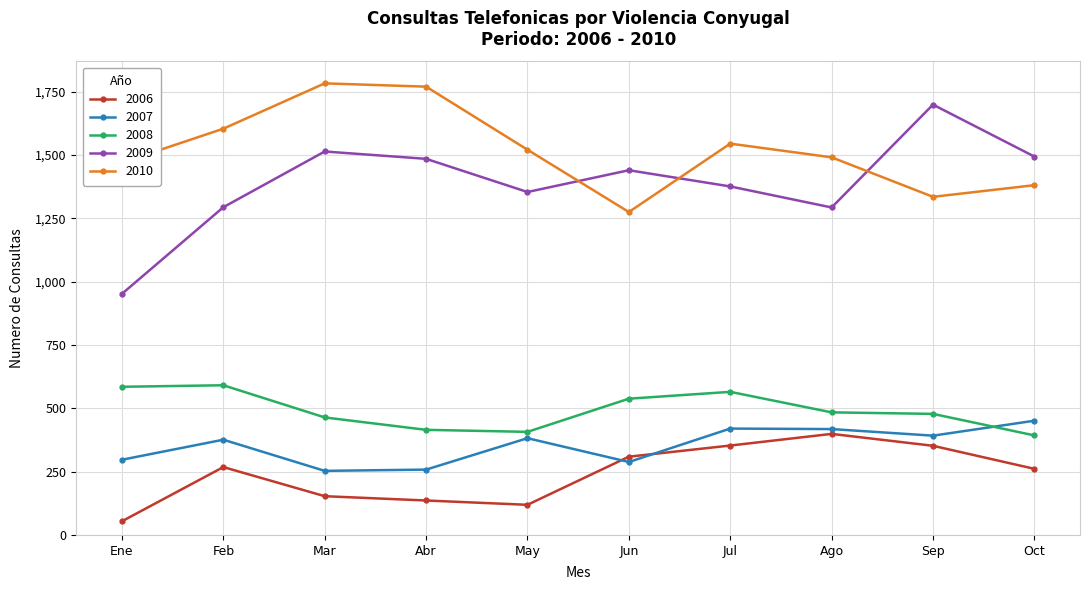

What position from the left is Mar?

3